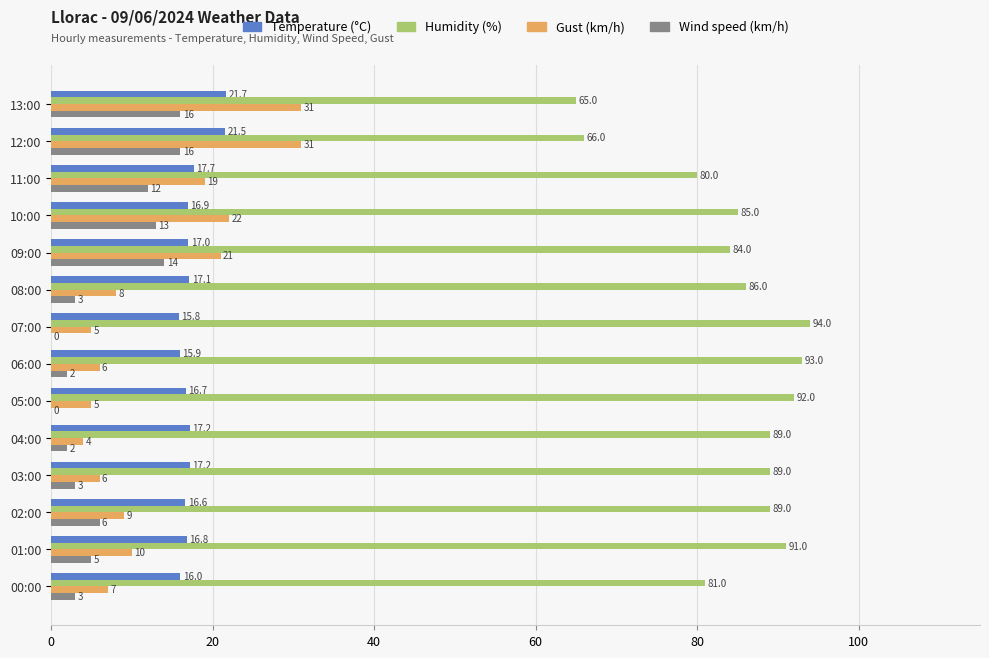

True or false: Gust (km/h) has a value of 10.0 at 01:00.

True